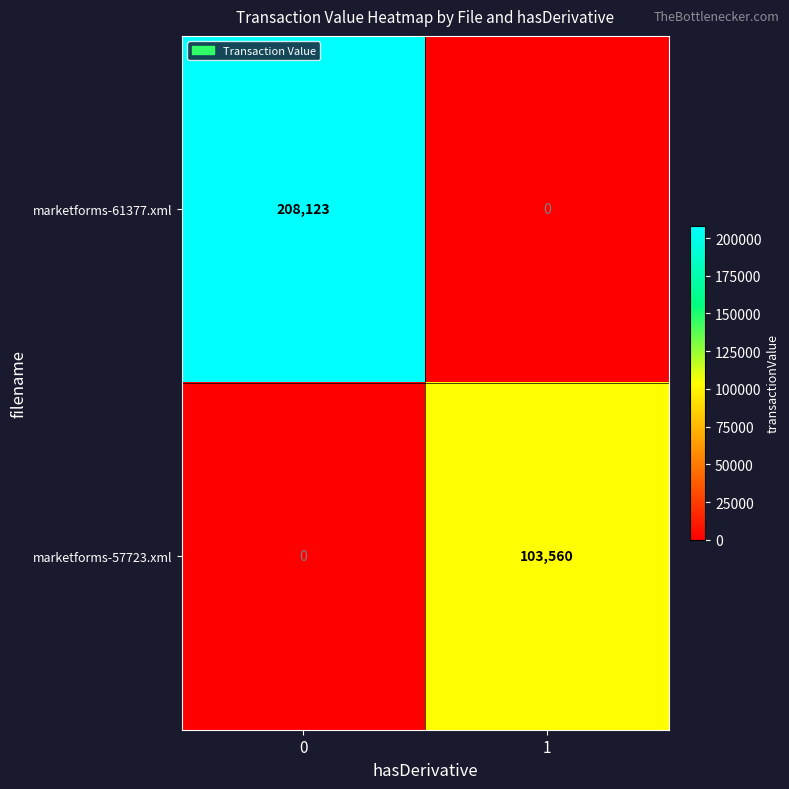

What is the total value across all series at 0?

208123